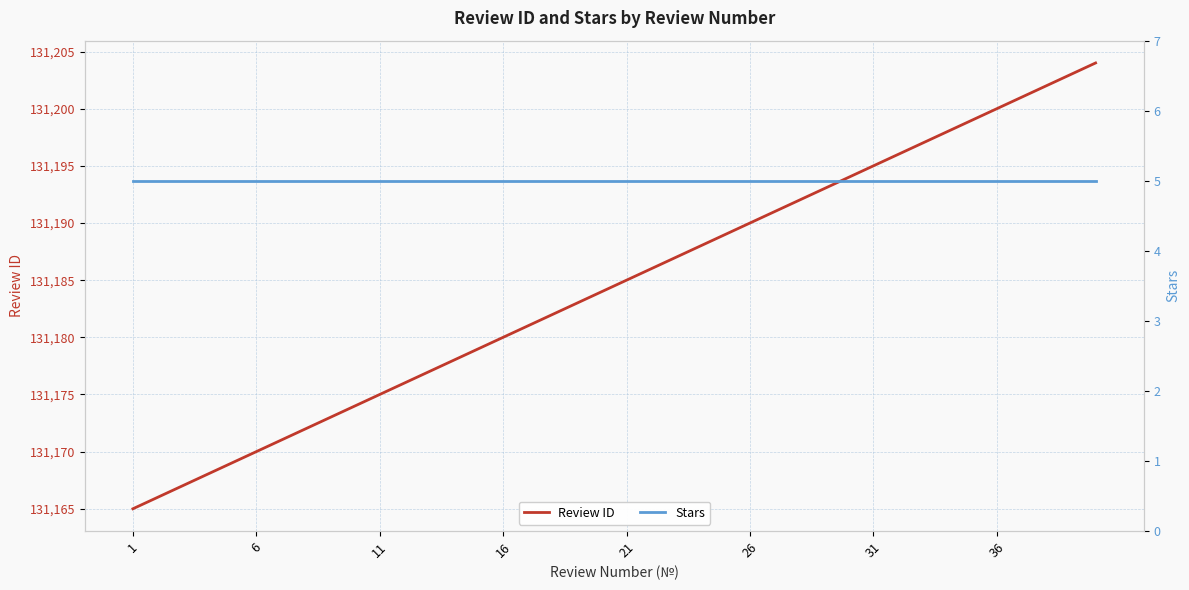

Is it true that Review ID equals 131185 at 21?

True